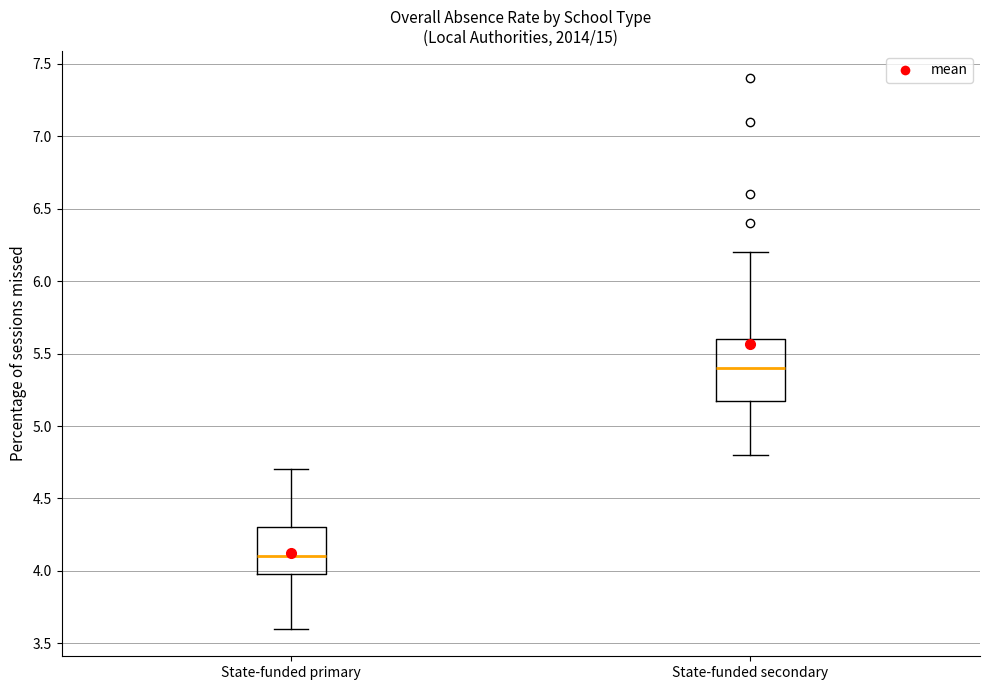

Reading left to right, transcribe this box plot: for each box, give where its median line is, the range the box spans, and where its two whiskers end, as read against the y-axis. The values are not printed on the chart, so give them approximately, as read against the axis.

State-funded primary: median 4.1, box 4.0 to 4.3, whiskers 3.6 to 4.7
State-funded secondary: median 5.4, box 5.2 to 5.6, whiskers 4.8 to 6.2